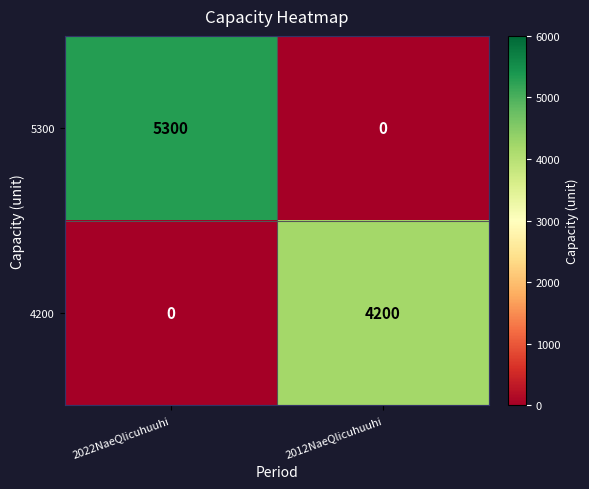

Which series has the widest spread of values?

5300